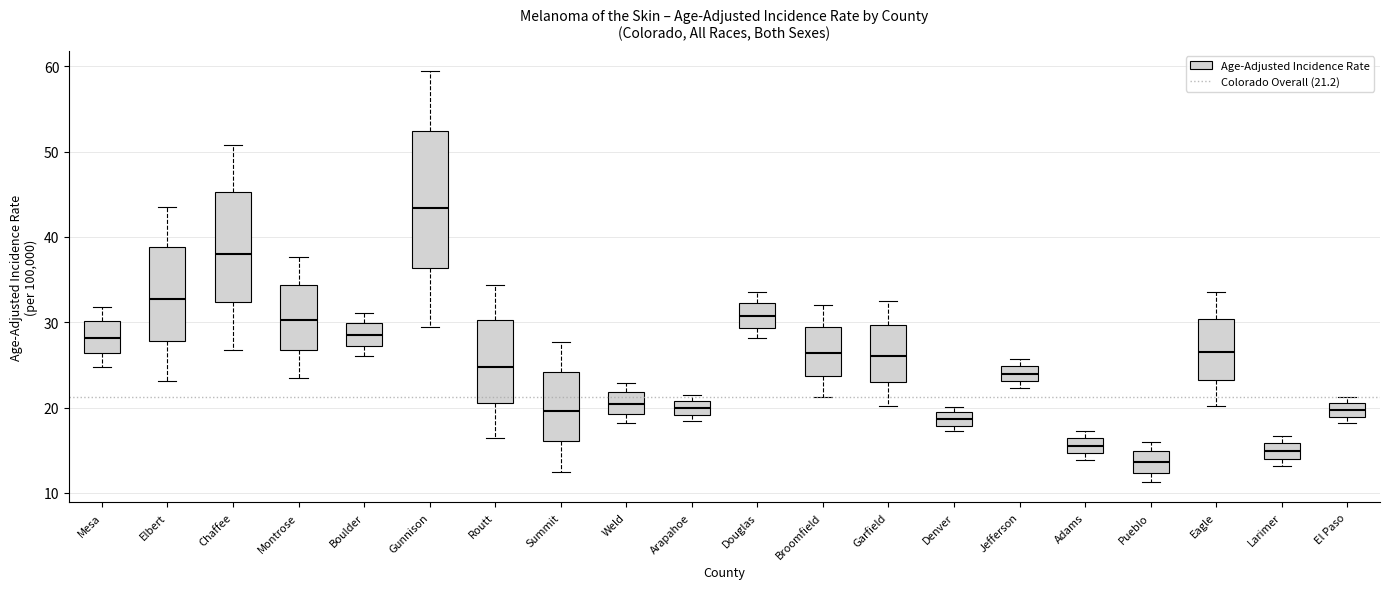

Which box has the highest median line?

Gunnison